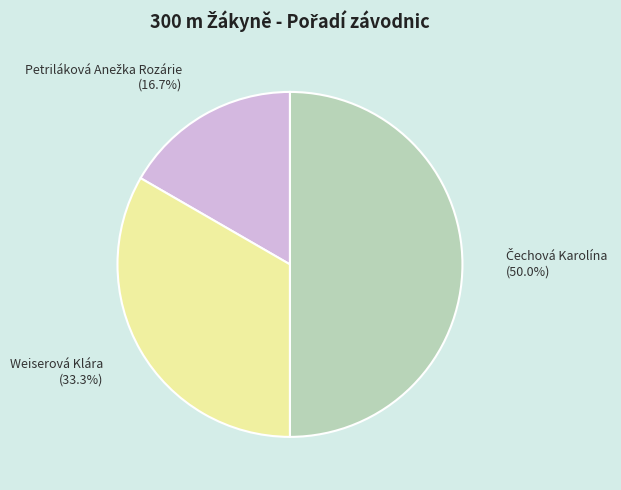

What percentage is the Weiserová Klára slice, to the nearest percent?

33%